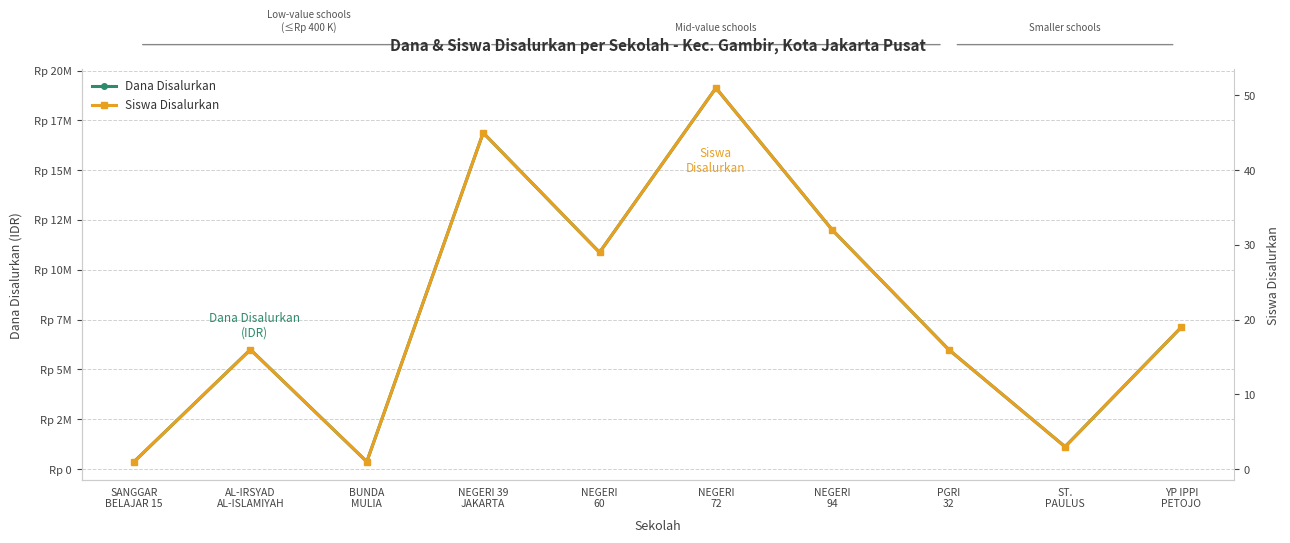

Rank the series at AL-IRSYAD
AL-ISLAMIYAH from highest to lowest value.

Dana Disalurkan, Siswa Disalurkan